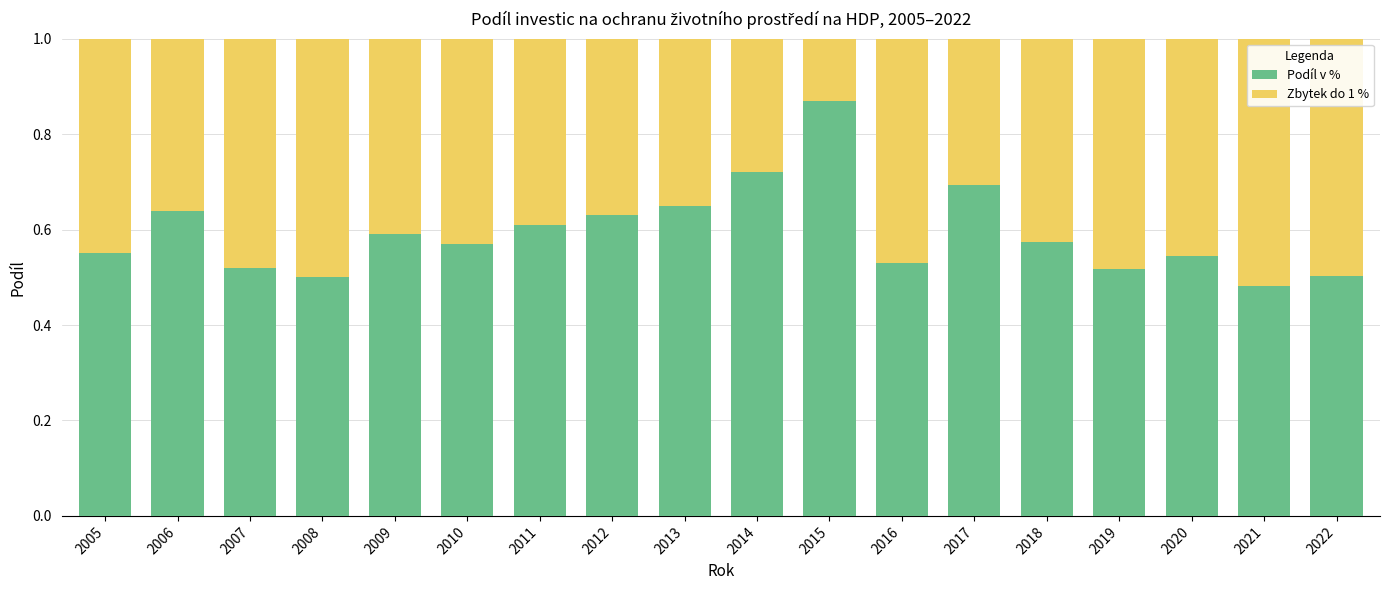

What are all the series names shown in the legend?

Podíl v %, Zbytek do 1 %